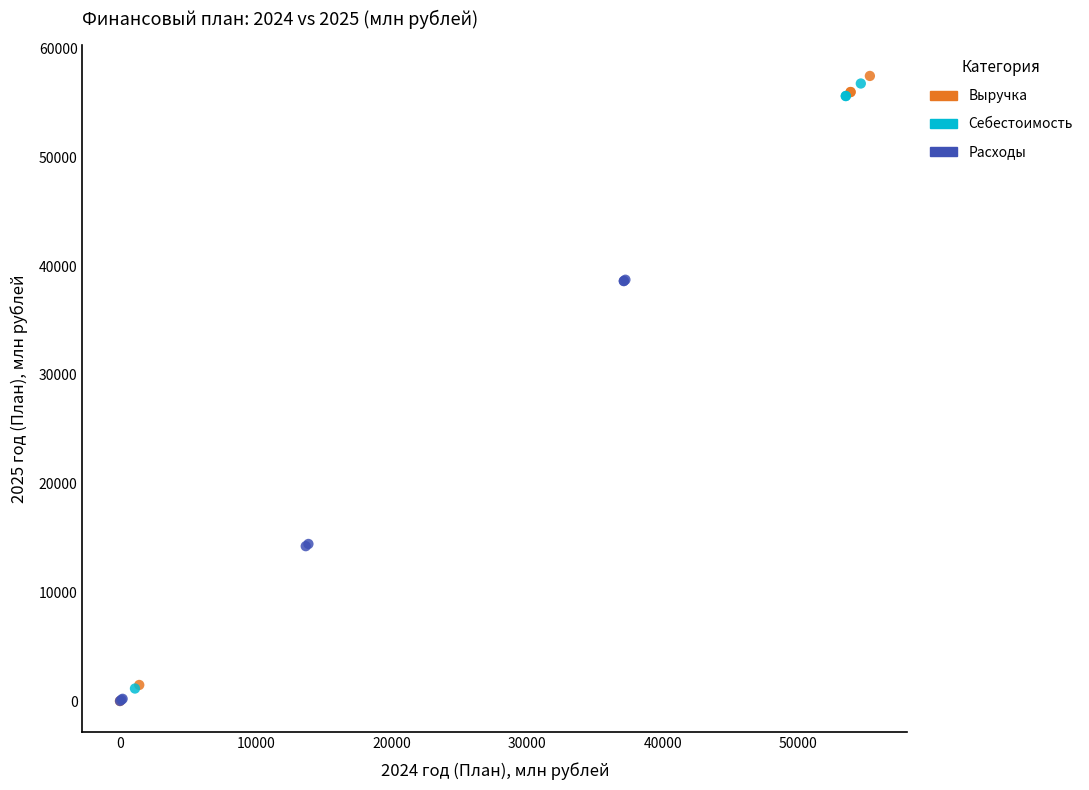

Which series has the largest Y range (max minus min)?

Выручка